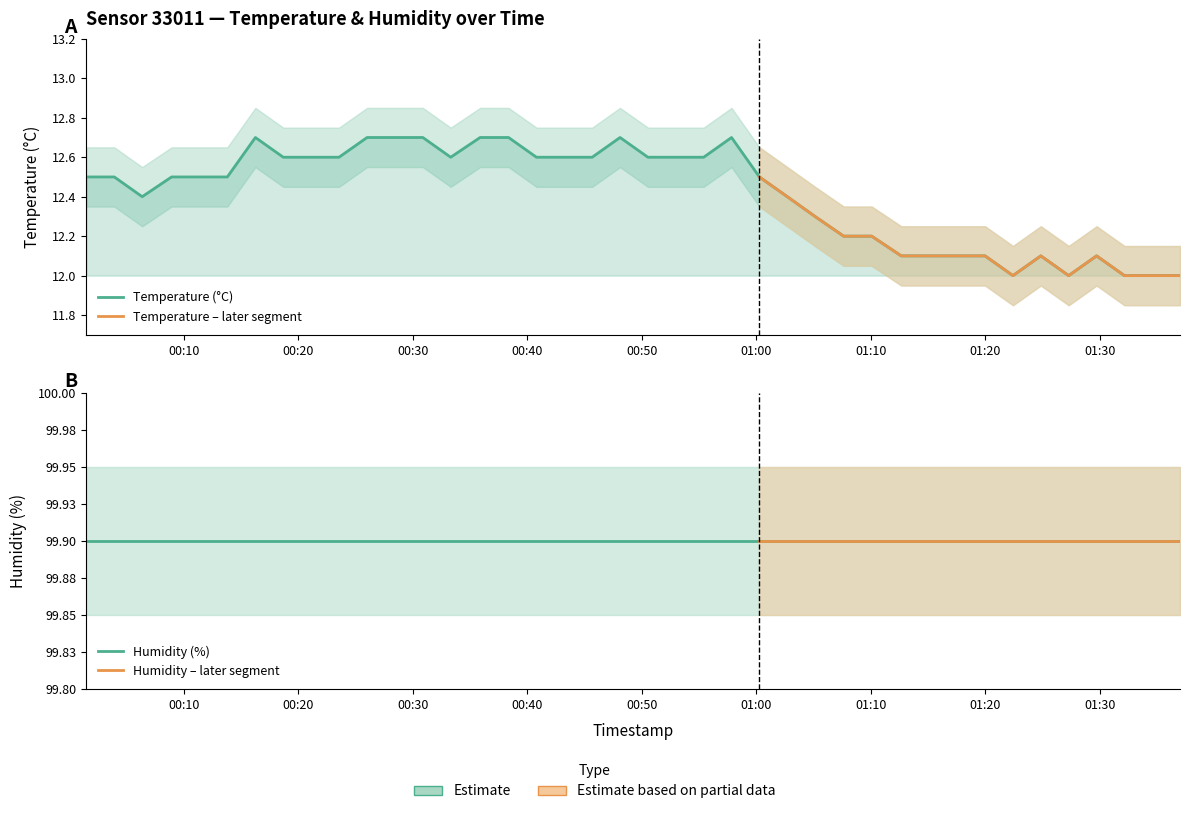

Reading right to left, extract all data points from this chart.

12.0	12.0	12.0	12.1	12.0	12.1	12.0	12.1	12.1	12.1	12.1	12.2	12.2	12.3	12.4	12.5	12.7	12.6	12.6	12.6	12.7	12.6	12.6	12.6	12.7	12.7	12.6	12.7	12.7	12.7	12.6	12.6	12.6	12.7	12.5	12.5	12.5	12.4	12.5	12.5